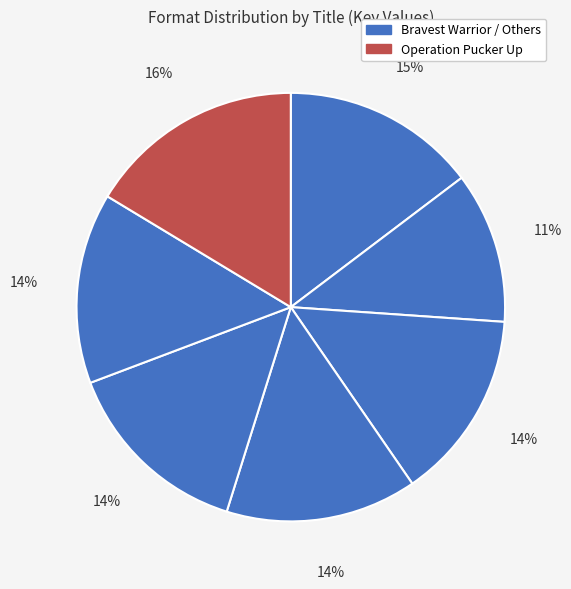

How many slices are in this pie chart?

7